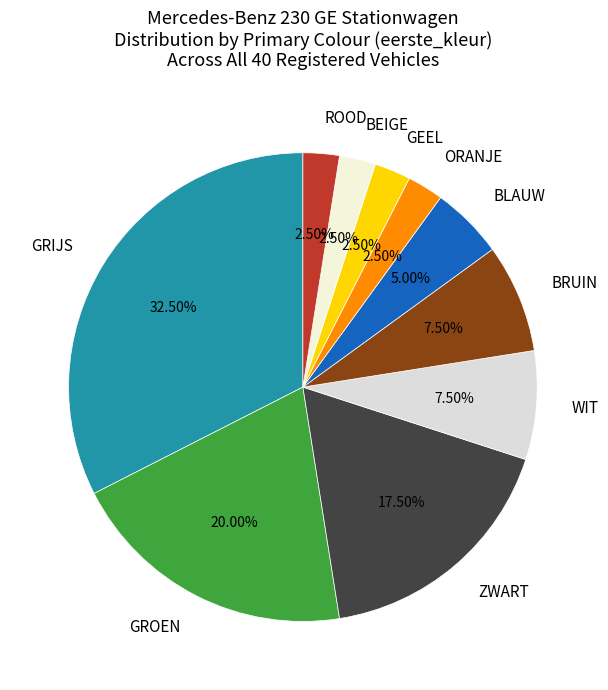

To the nearest percent, what is the difference between the largest and smallest slice percentages?

30%